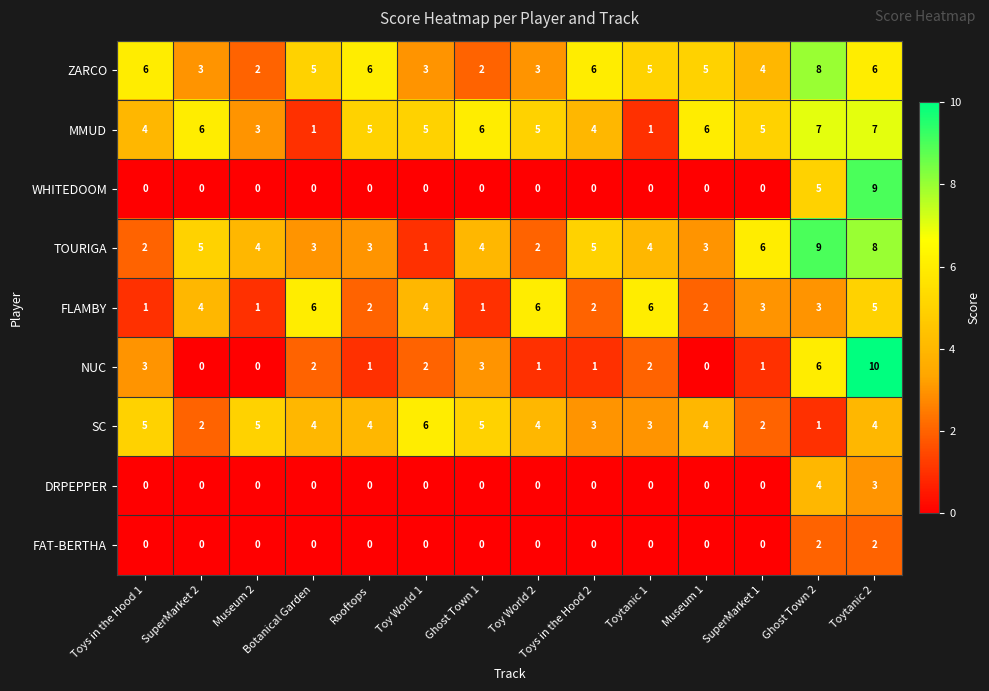

What is the sum of all DRPEPPER values?

7